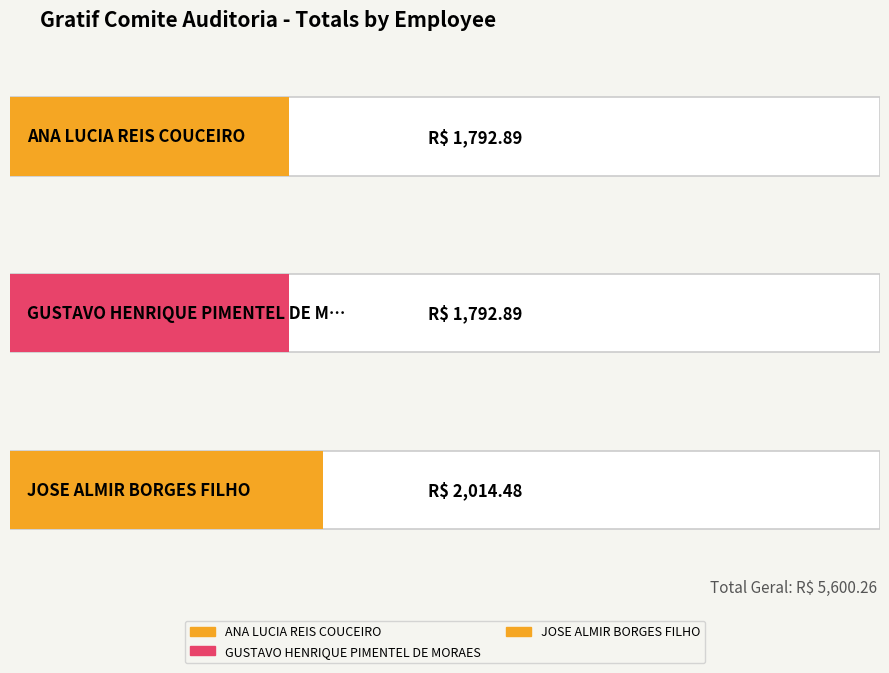

What is the minimum value shown in the chart?

1792.9